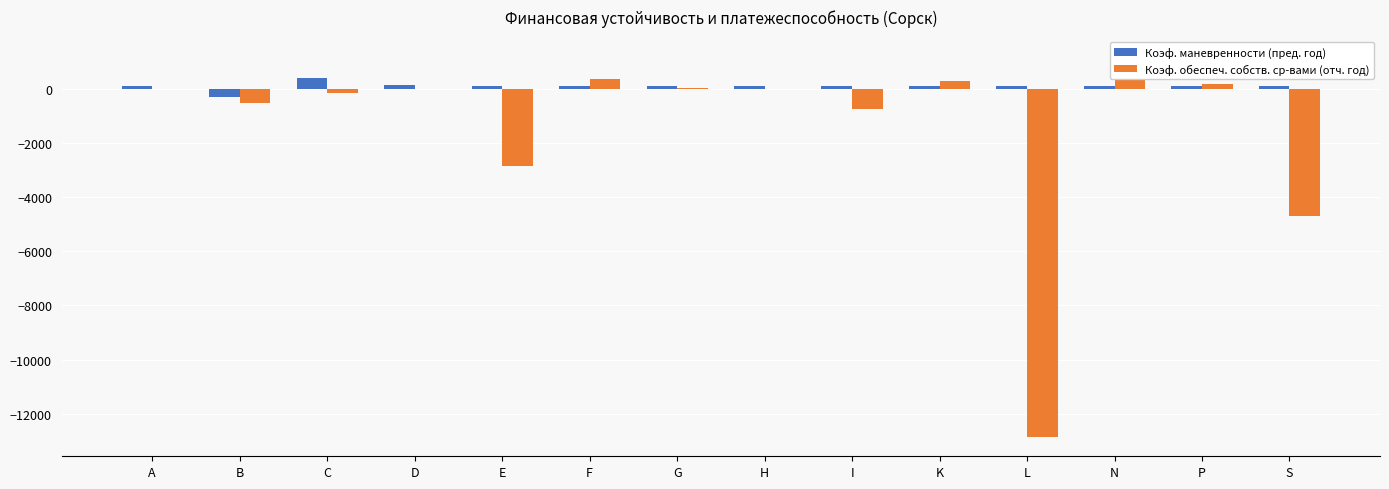

What is the sum of all Коэф. маневренности (пред. год) values?

1300.5